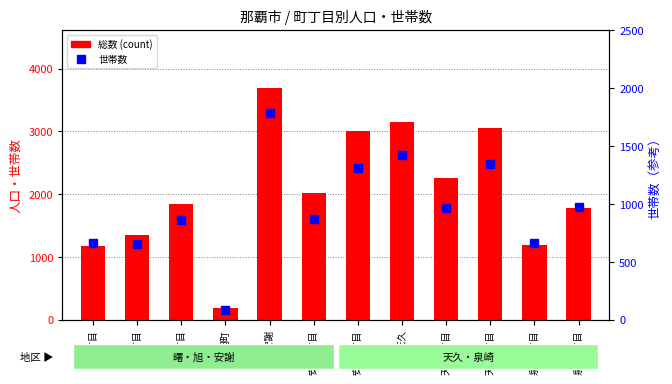

What is the difference between the maximum and minimum values in the 総数 series?

3511